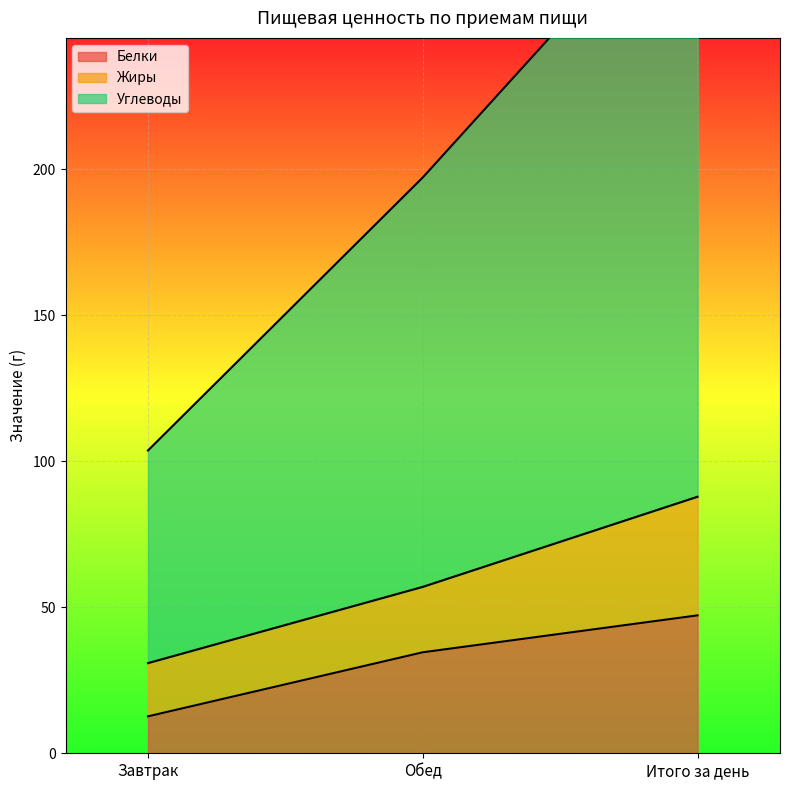

Which category has the lowest value in the Белки series?

Завтрак